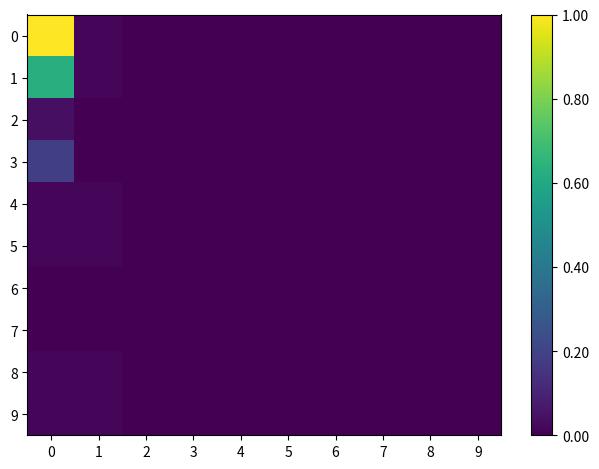

List the series in order of their peak value, highest first.

0, 1, 3, 2, 4, 8, 5, 9, 6, 7